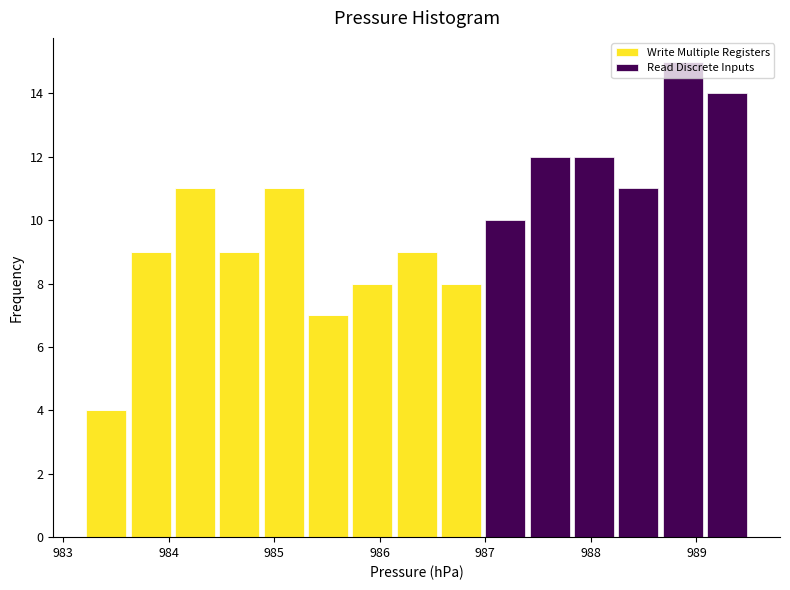

Reading left to right, transcribe this chart: for each stacked bar, give the range it covers on the x-axis and its total height. Neither the bar edges nor the heights are printed on the chart, so give them approximately, as read against the axes.

983.20 to 983.62: 4
983.62 to 984.04: 9
984.04 to 984.46: 11
984.46 to 984.88: 9
984.88 to 985.30: 11
985.30 to 985.72: 7
985.72 to 986.14: 8
986.14 to 986.56: 9
986.56 to 986.98: 8
986.98 to 987.40: 10
987.40 to 987.82: 12
987.82 to 988.24: 12
988.24 to 988.66: 11
988.66 to 989.08: 15
989.08 to 989.50: 14